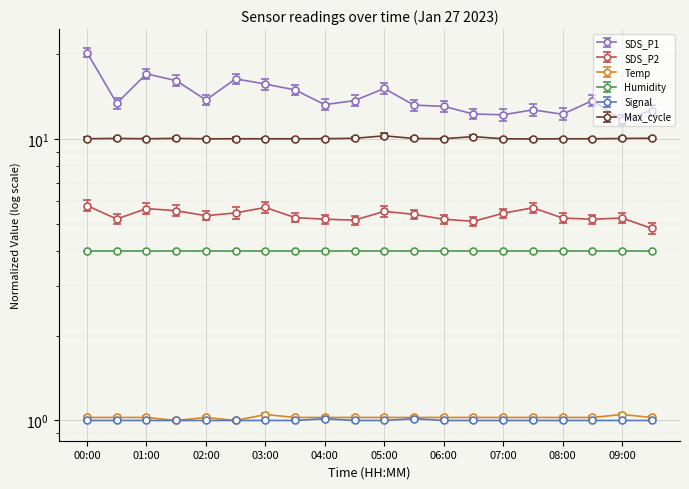

True or false: Temp and Signal intersect in this chart.

False